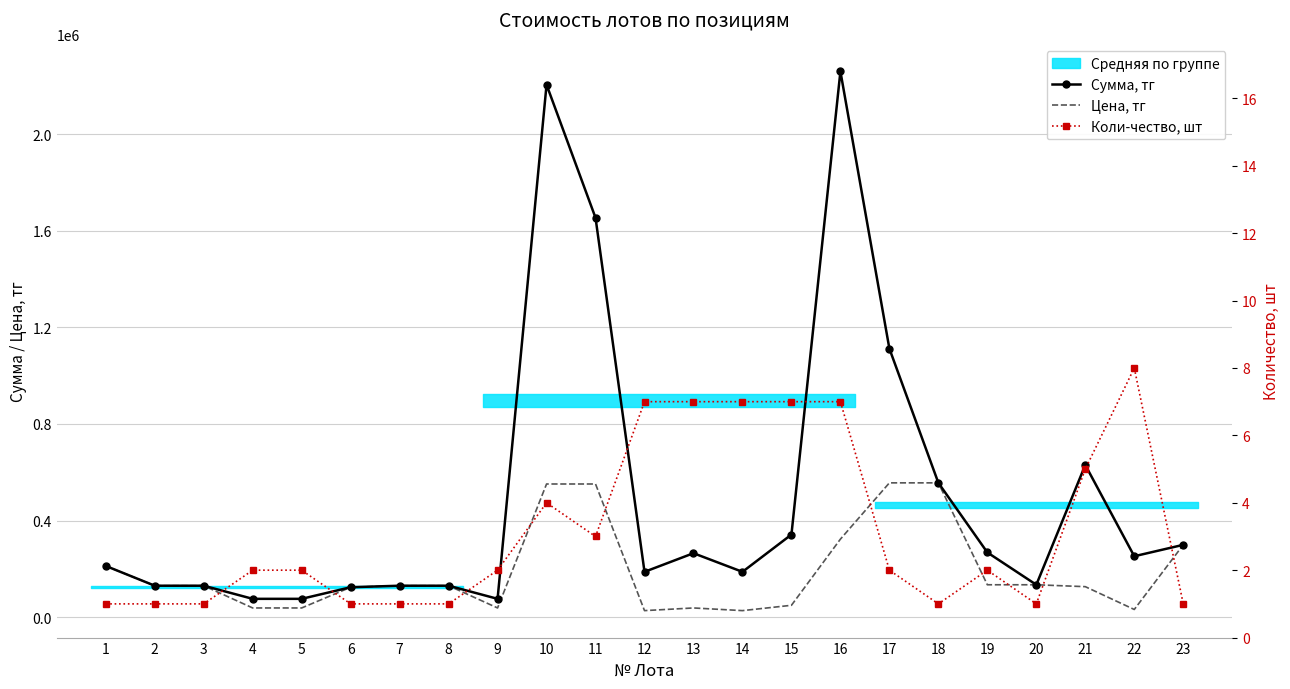

What is the difference between the second highest and minimum values in the Коли-чество, шт series?

6.0